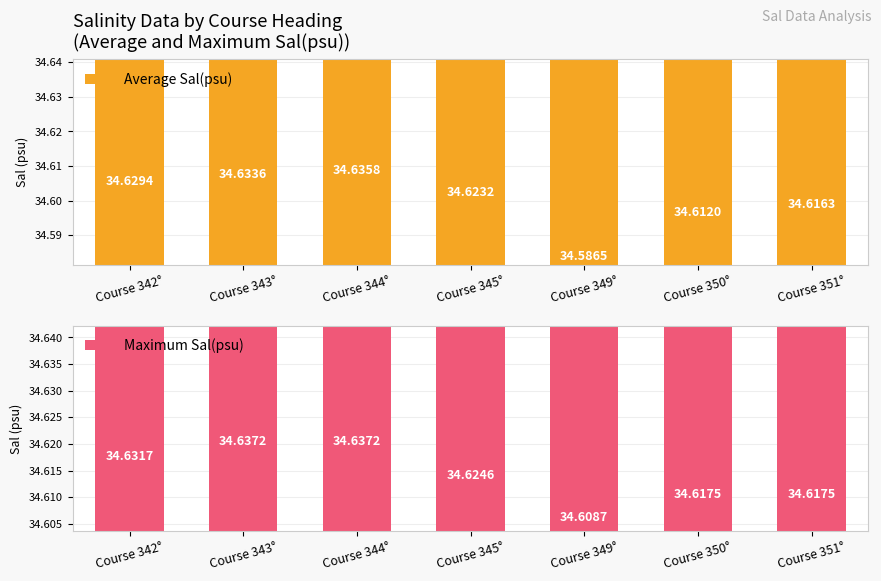

Which has a higher value, Course 350° or Course 343°?

Course 343°